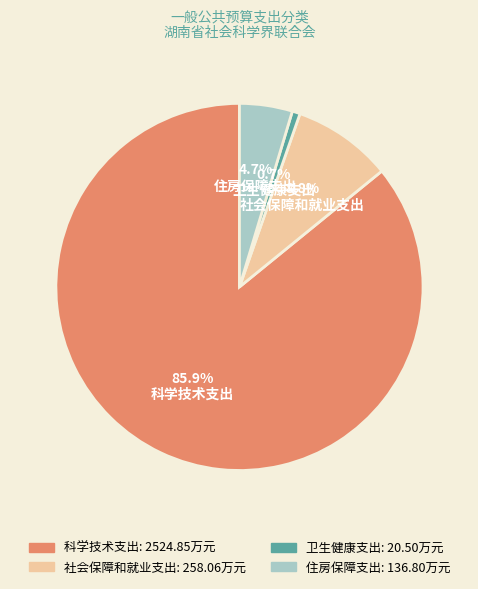

Count the number of slices in the pie.

4